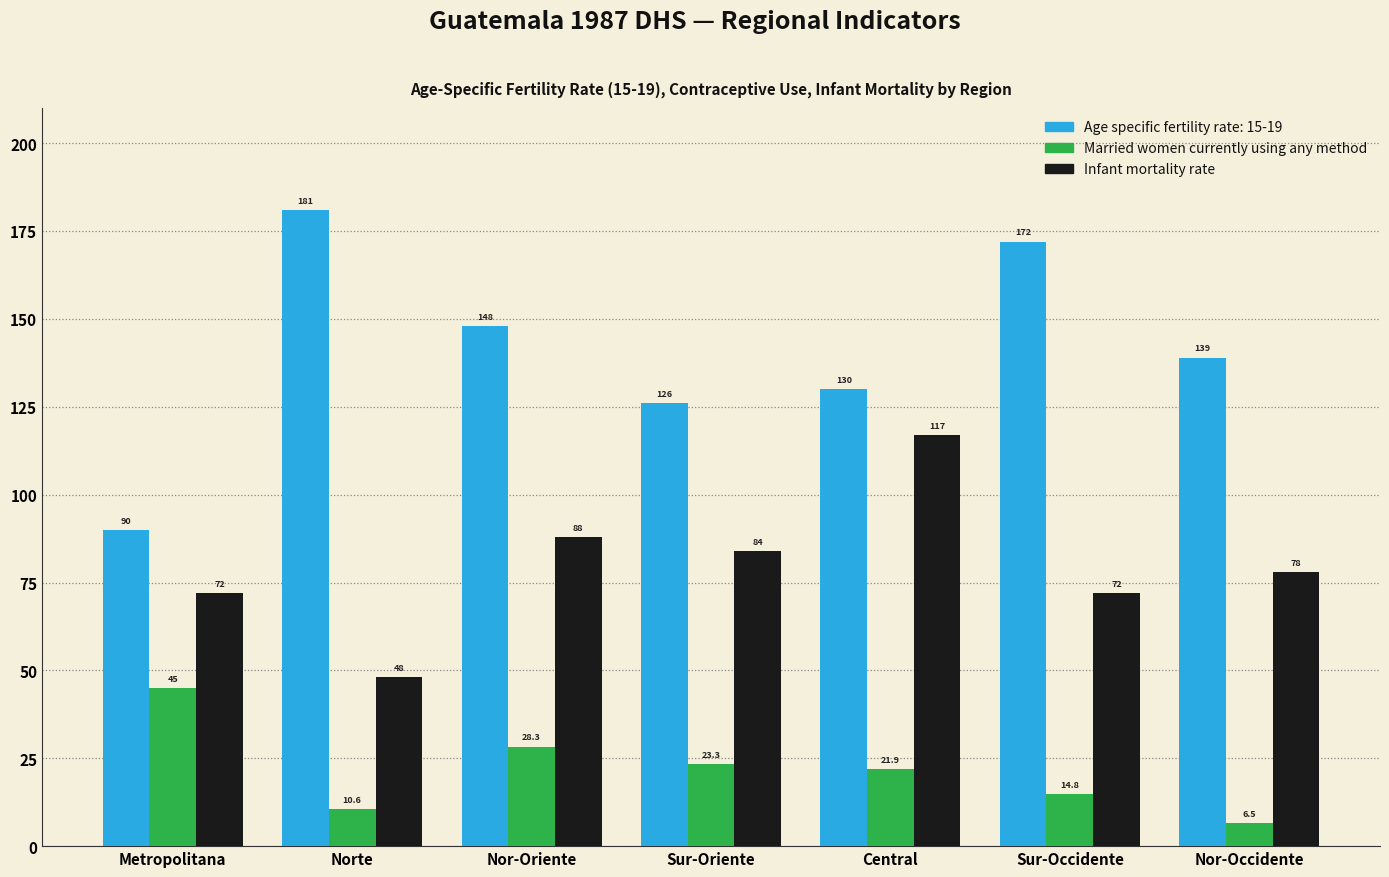

Rank the series by their maximum value, from highest to lowest.

Age specific fertility rate: 15-19, Infant mortality rate, Married women currently using any method